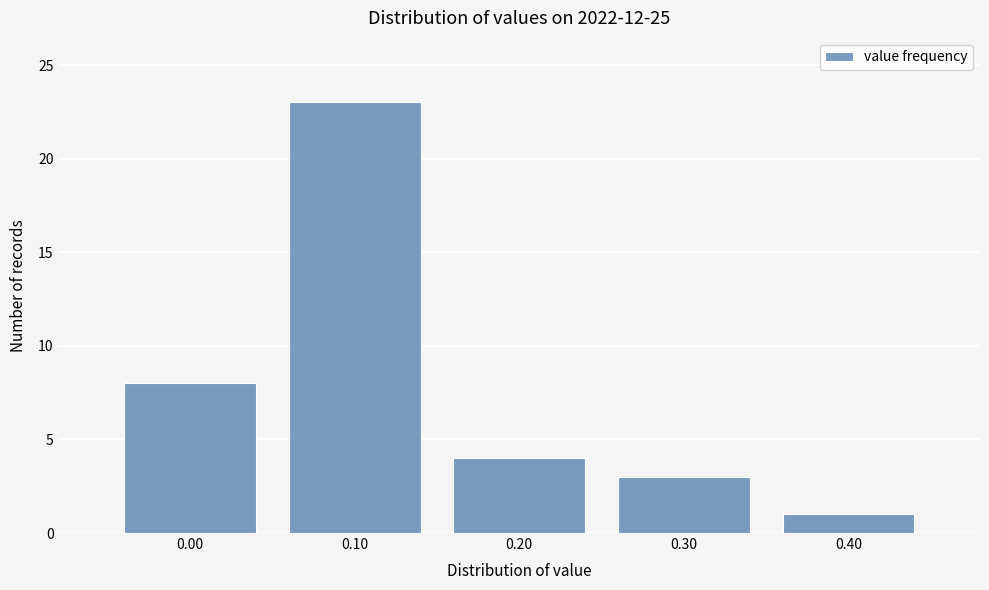

Reading left to right, transcribe this chart: for each bar, give the range it covers on the x-axis and its height. The values are not printed on the chart, so give them approximately, as read against the axis.

-0.05 to 0.05: 8
0.05 to 0.15: 23
0.15 to 0.25: 4
0.25 to 0.35: 3
0.35 to 0.45: 1